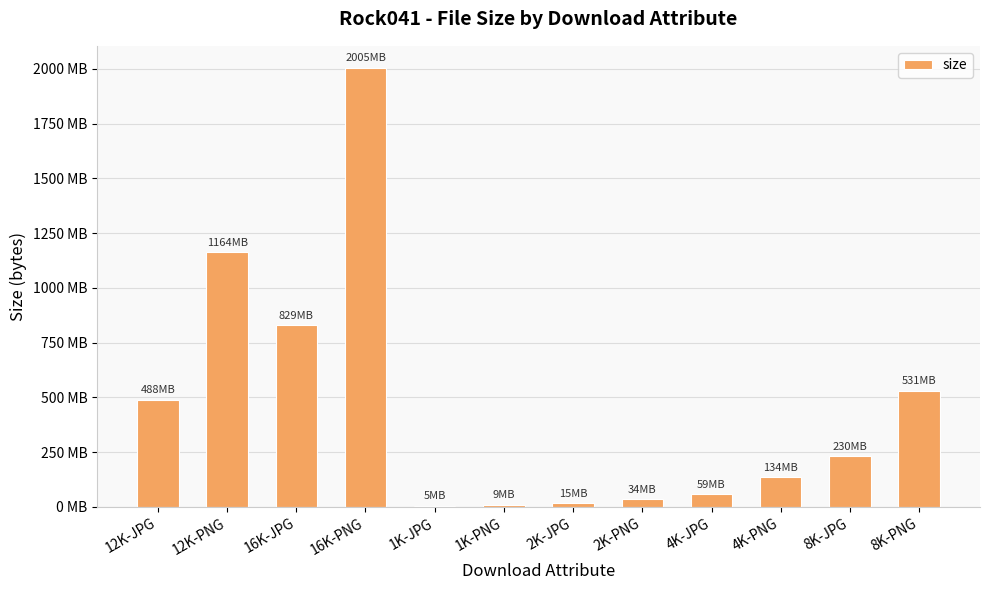

True or false: the data shows 1163641242 at 12K-PNG.

True